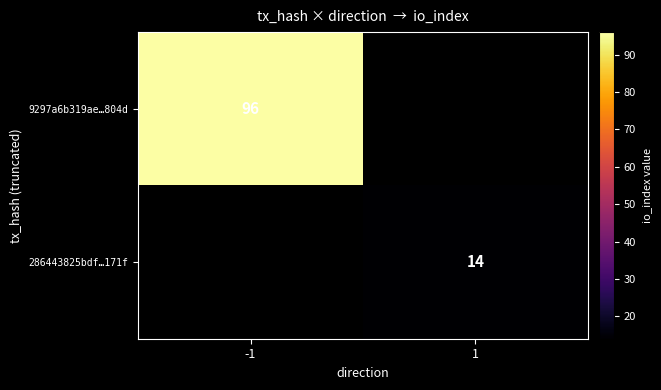

Is it true that 9297a6b319ae…804d equals 96 at -1?

True